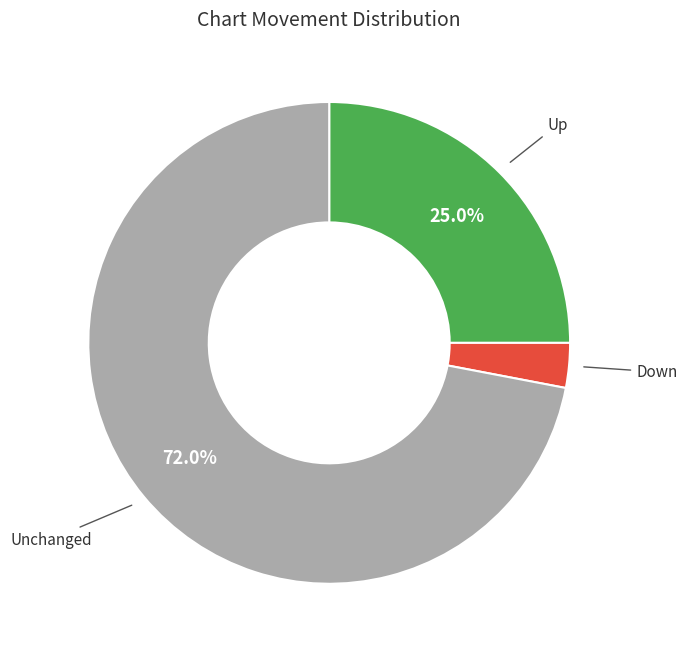

Does any single category account for the majority?

Yes